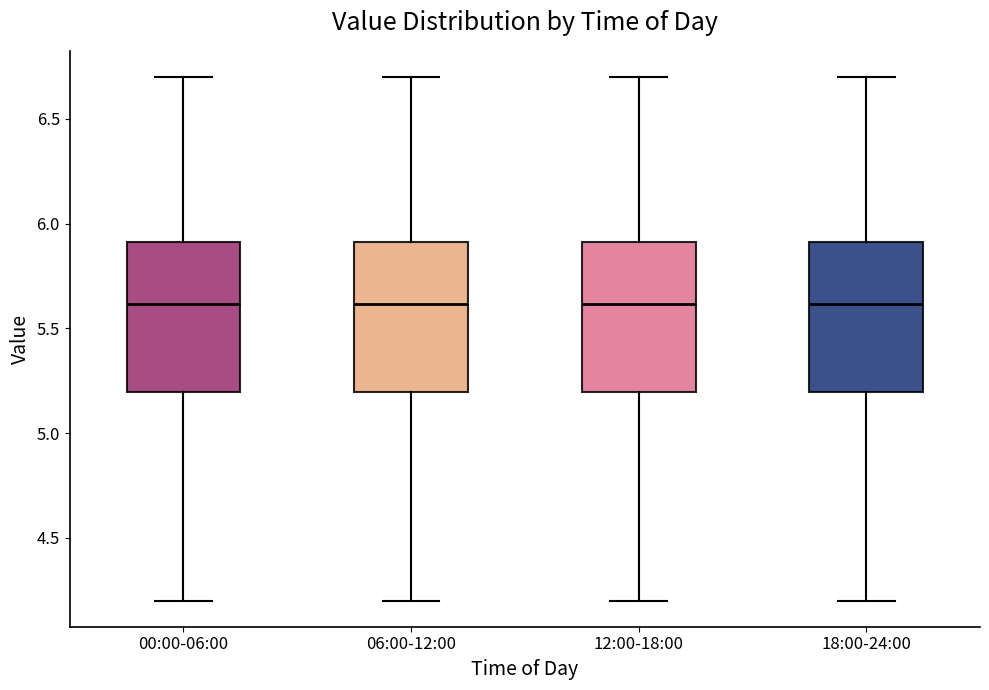

Reading left to right, read every box against the y-axis: the position of its median line, the range the box covers, and the ends of its whiskers. The values are not printed on the chart, so give them approximately, as read against the axis.

00:00-06:00: median 5.6, box 5.2 to 5.9, whiskers 4.2 to 6.7
06:00-12:00: median 5.6, box 5.2 to 5.9, whiskers 4.2 to 6.7
12:00-18:00: median 5.6, box 5.2 to 5.9, whiskers 4.2 to 6.7
18:00-24:00: median 5.6, box 5.2 to 5.9, whiskers 4.2 to 6.7